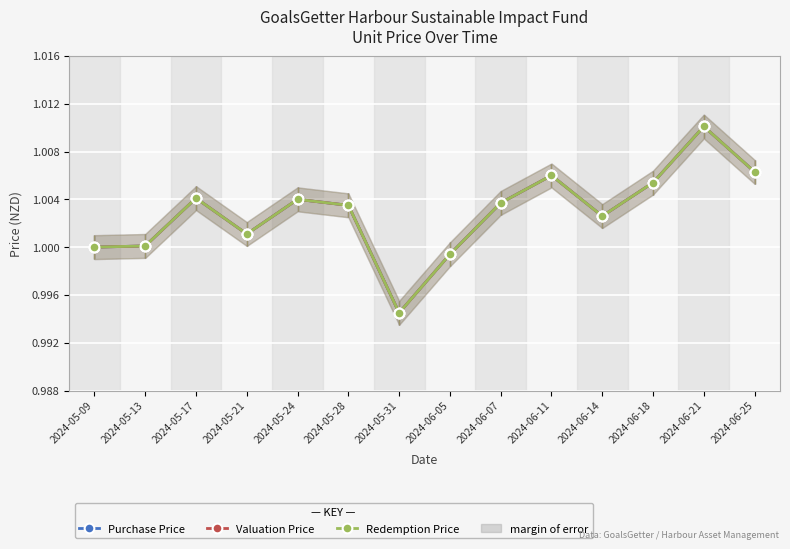

Does the chart display data point markers on the line(s)?

Yes